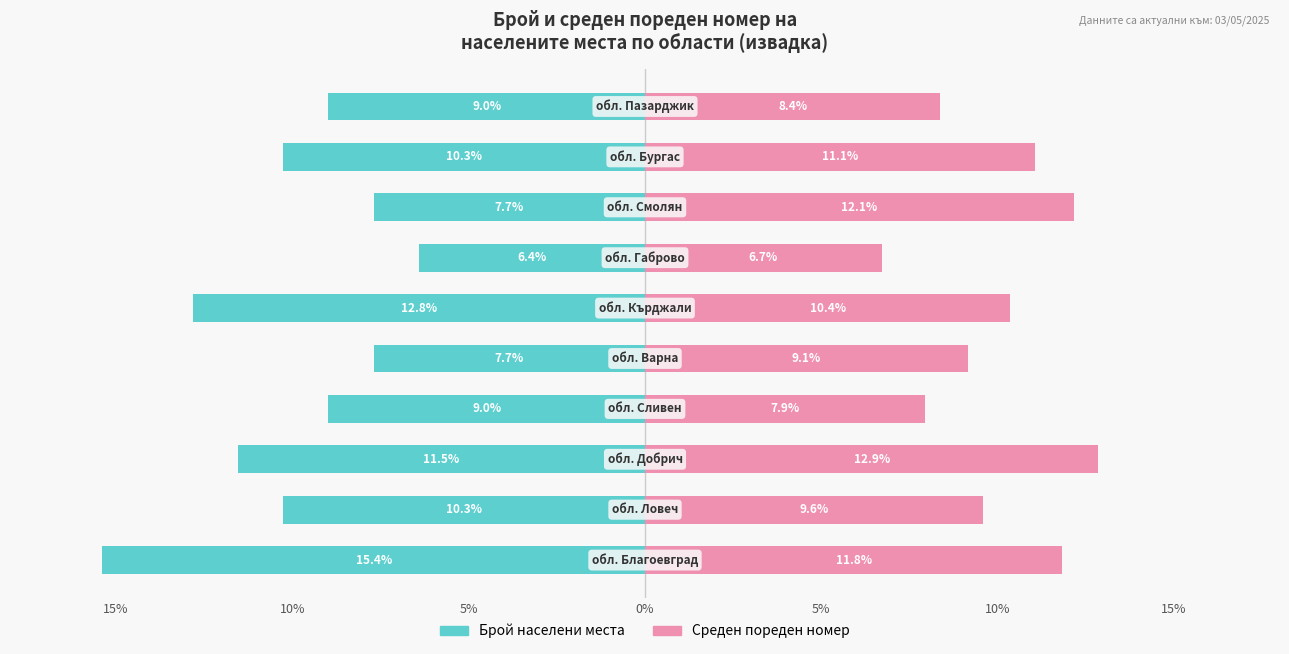

Read the Брой населени места value at 7.

-7.7